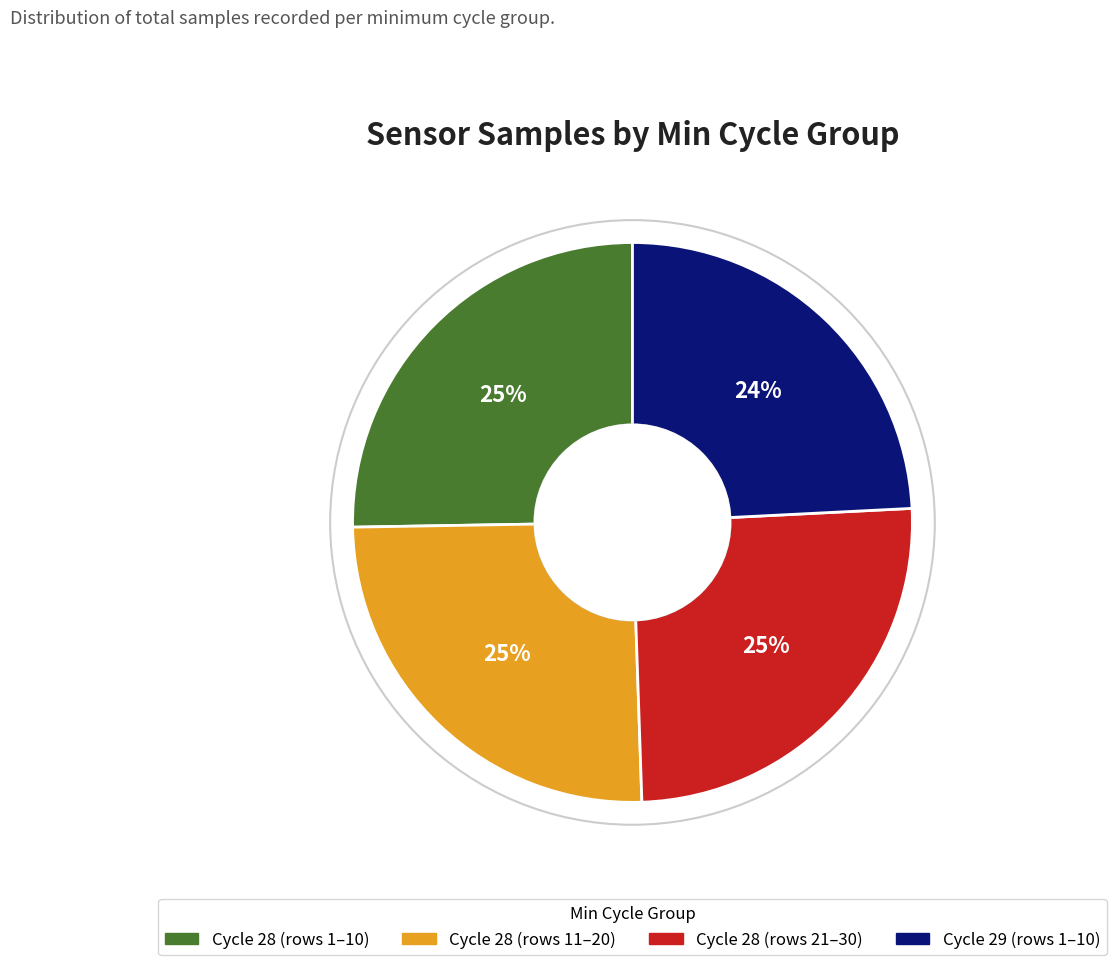

Which slice is the smallest?

Cycle 29 (rows 1–10)